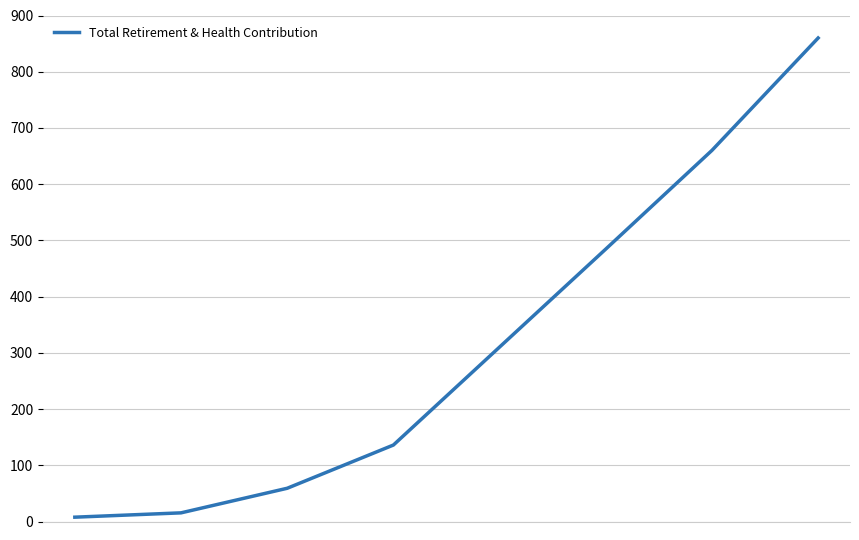

True or false: there are more than 2 points higher than both neighbors.

False